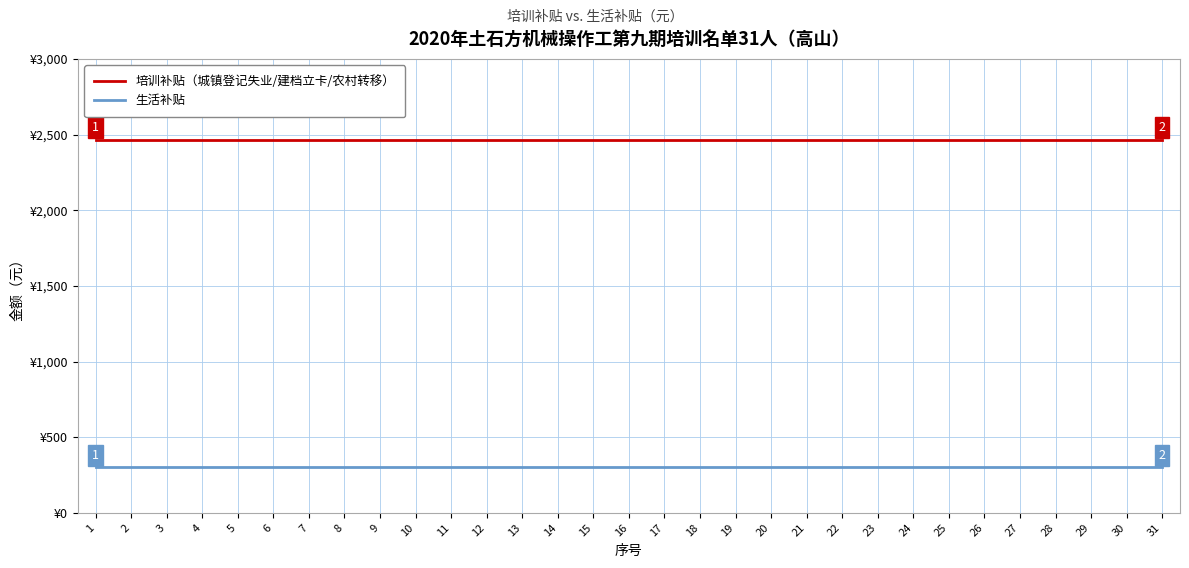

What is the sum of all 生活补贴 values?

9300